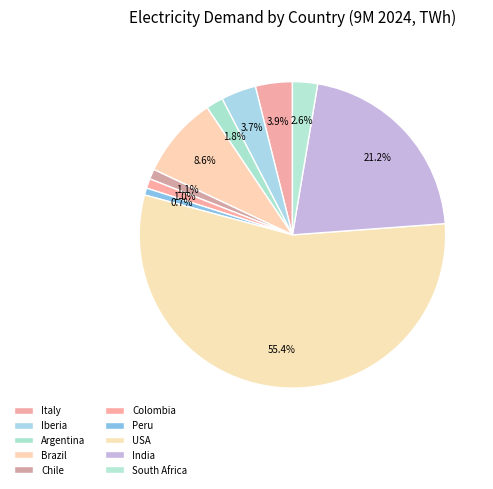

What is the change in value from Iberia to India?

+1060.8